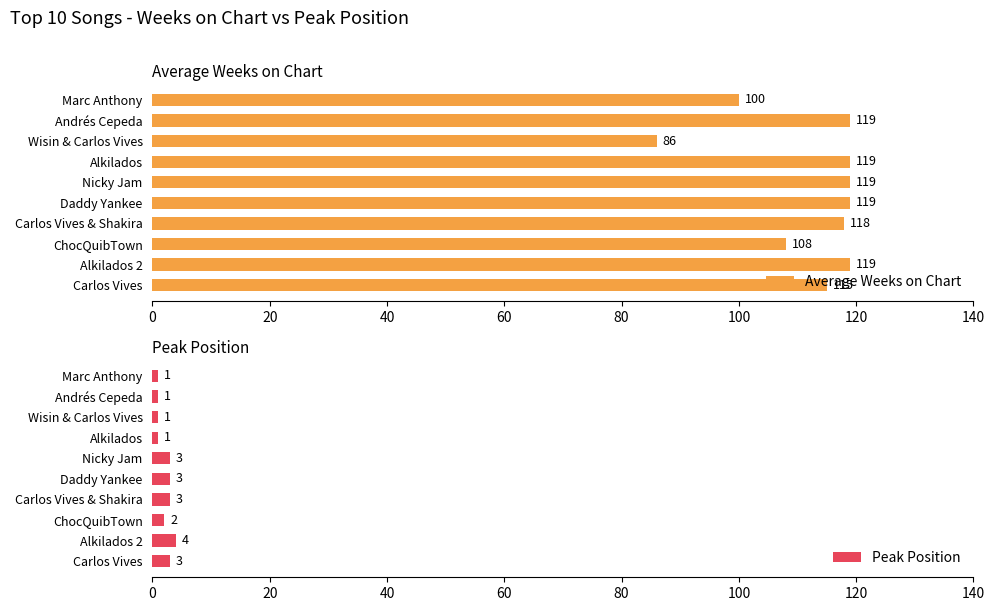

What is the value of the Average Weeks on Chart bar at the 1st from the left?

100